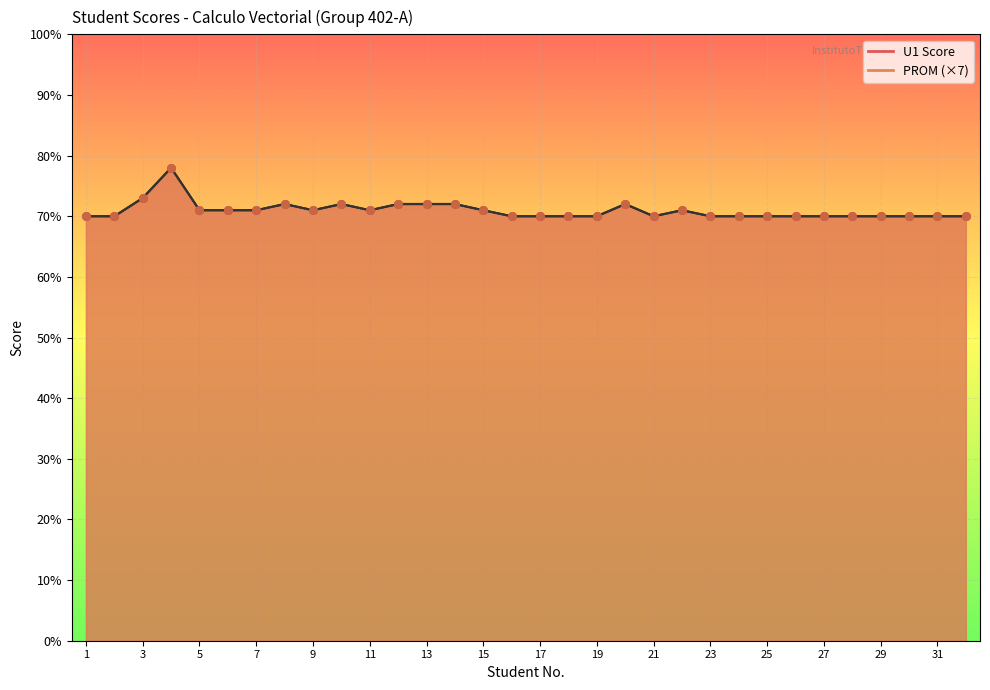

Which series has the widest spread of Y values?

U1 Score